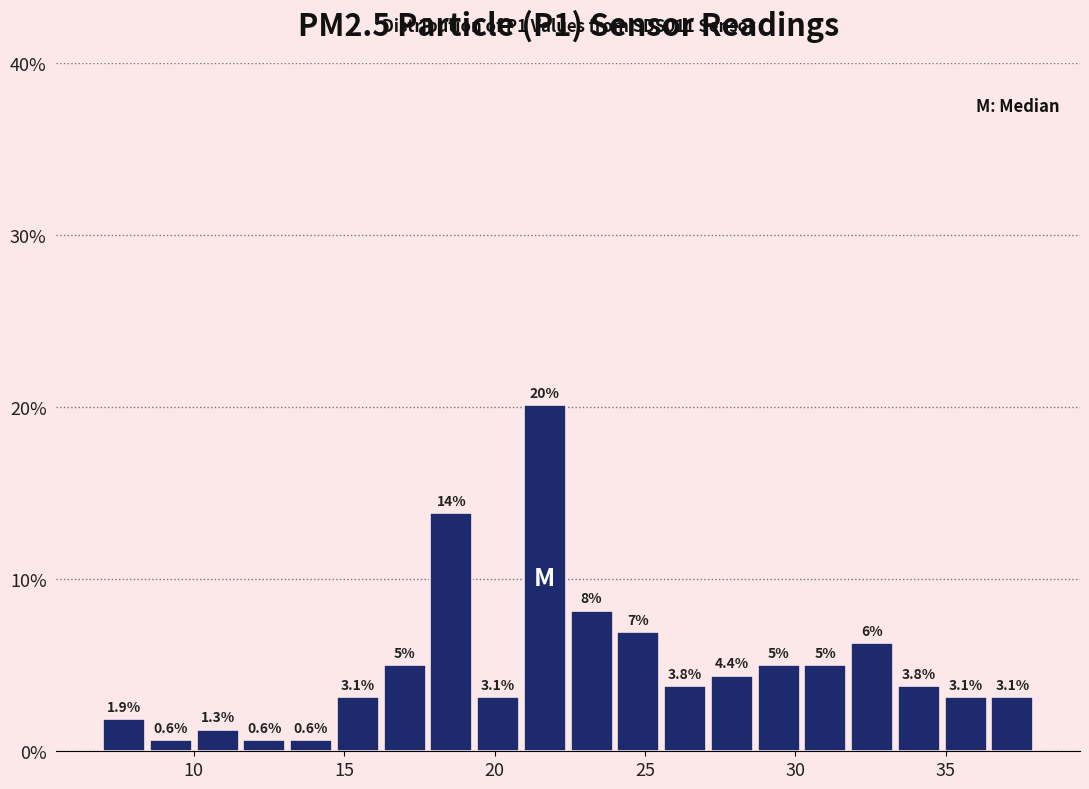

Read against the x-axis, roughly where is the centre of the tallest bar?

21.5